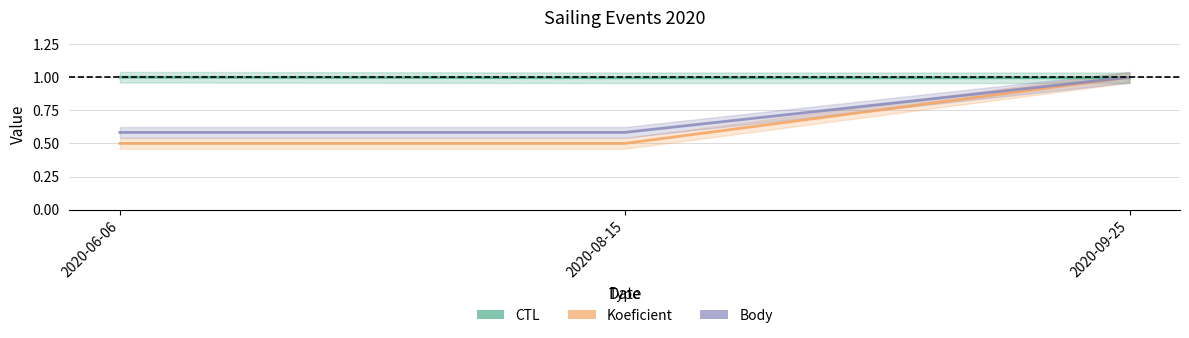

What is the label of the 1st point from the left?

2020-06-06